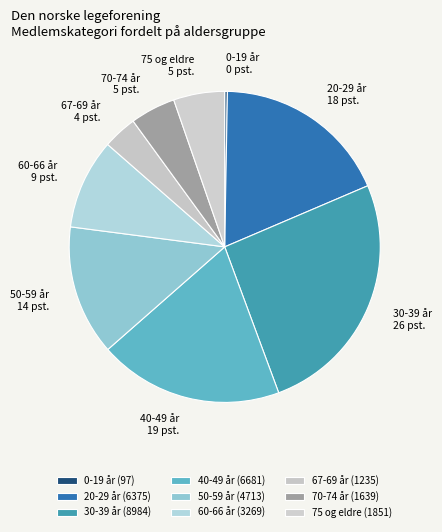

Combined, do 20-29 år and 75 og eldre account for over 50%?

No